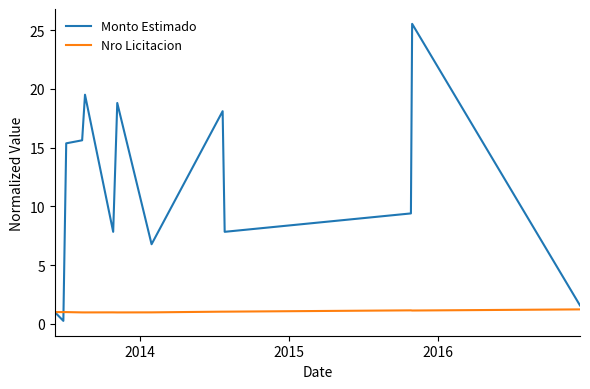

Which series has the largest range (max minus min)?

Monto Estimado